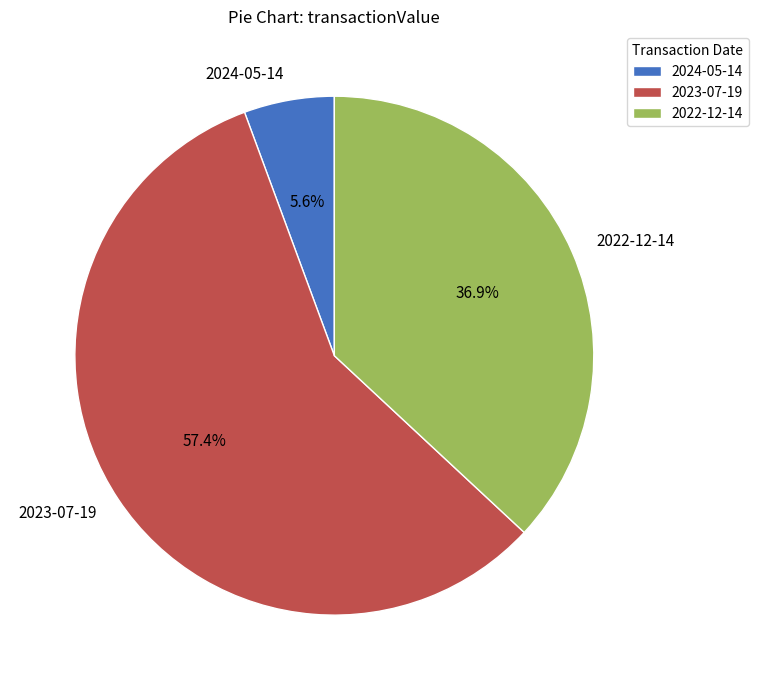

To the nearest percent, what is the difference between the largest and smallest slice percentages?

52%